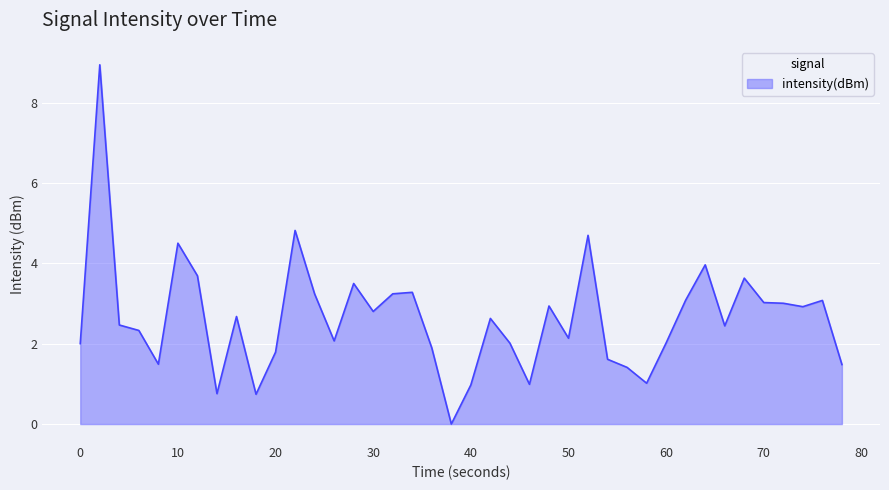

What is the maximum value shown in the chart?

8.9